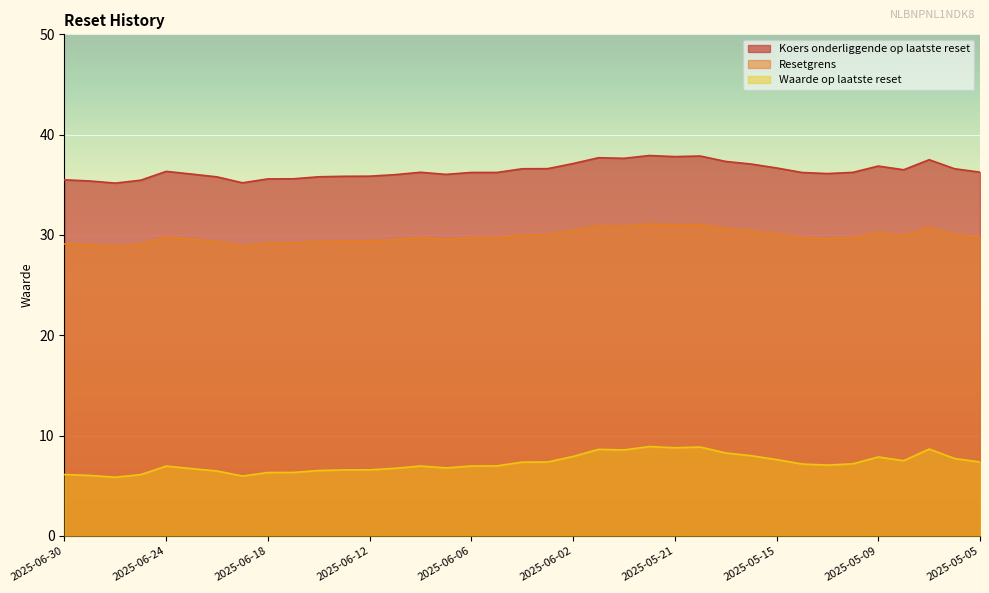

True or false: Waarde op laatste reset and Resetgrens cross at least once.

False